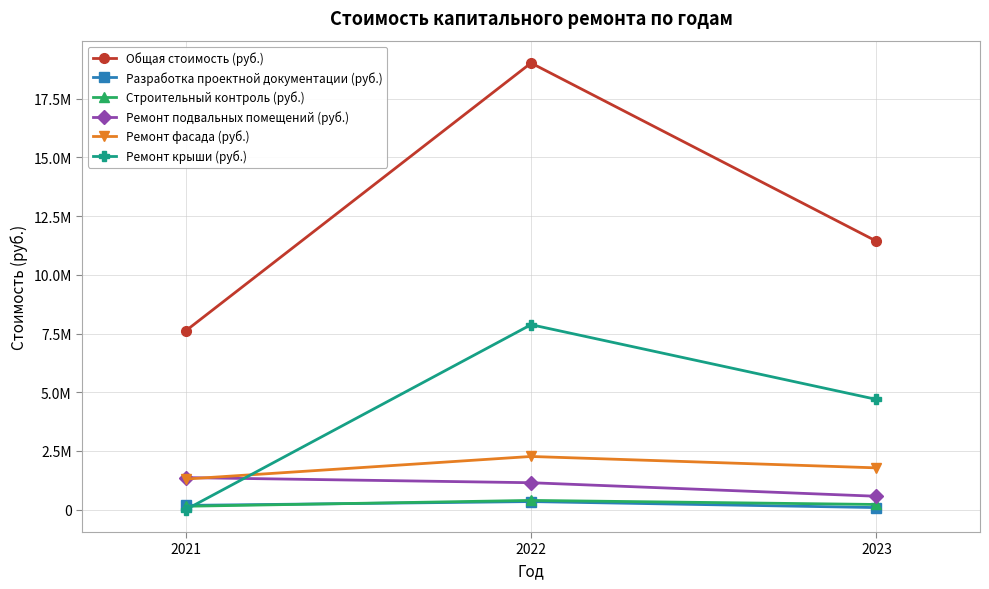

Rank the categories by Общая стоимость (руб.) value from lowest to highest.

2021, 2023, 2022